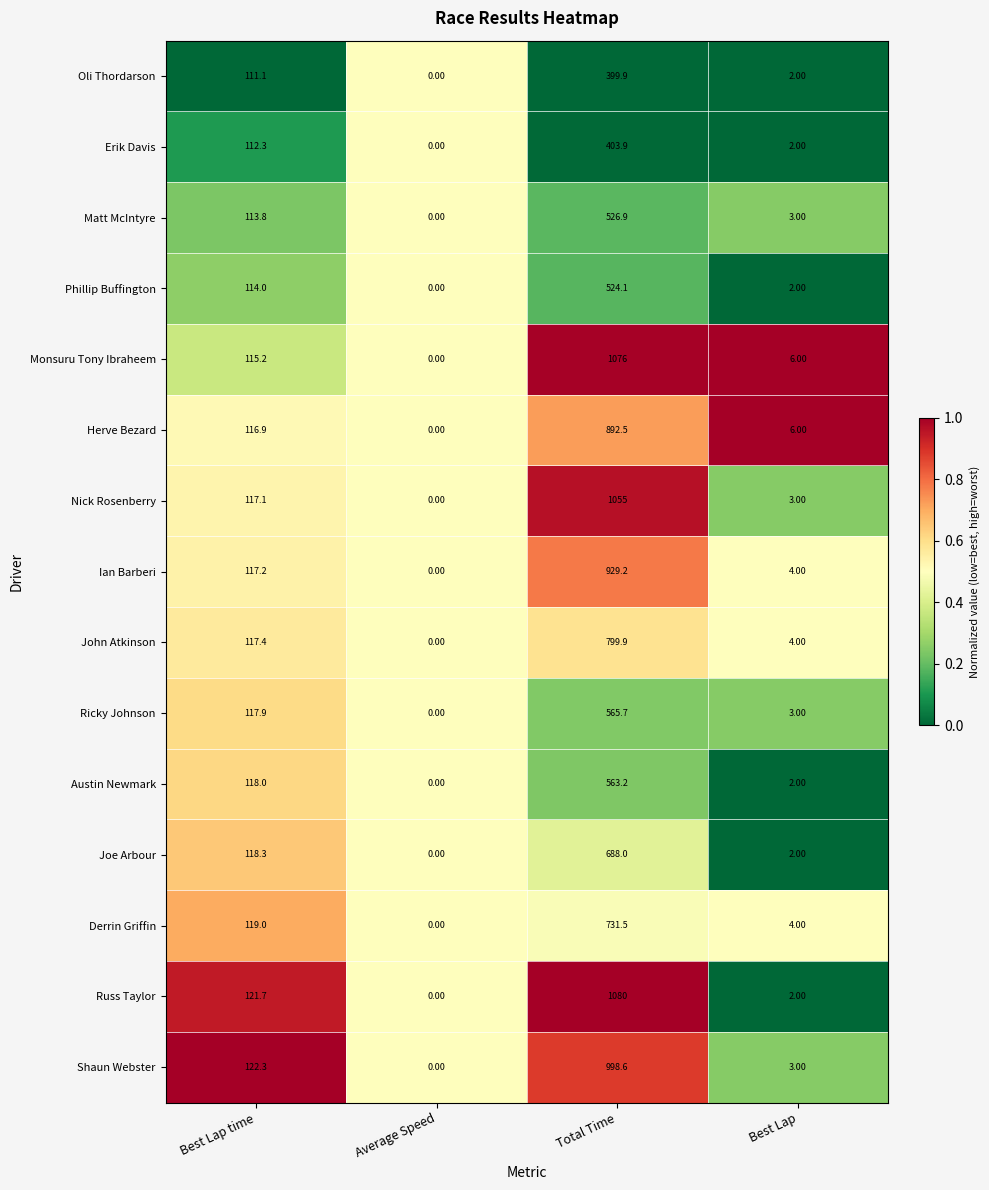

At which label is John Atkinson closest to 399?

Best Lap time